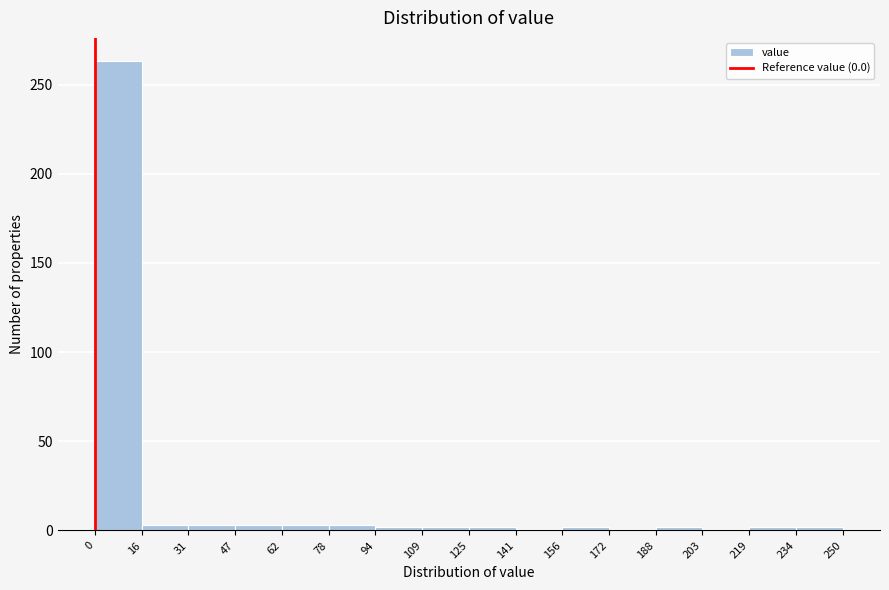

What is the height of the bar covering 0 to 16 on the x-axis? The values are not printed on the chart, so give them approximately, as read against the axis.

265